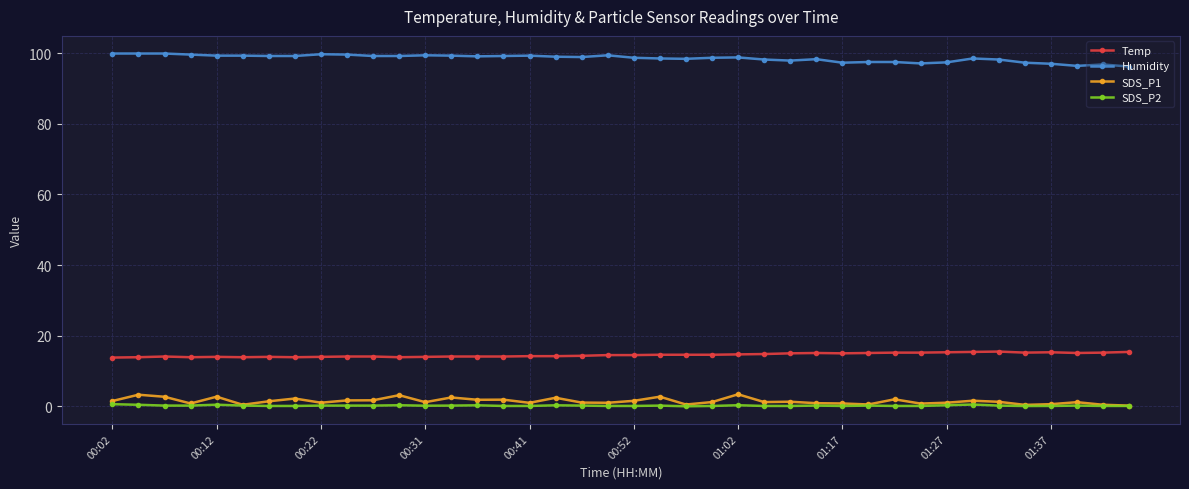

True or false: SDS_P1 has more than 2 points higher than both neighbors.

True